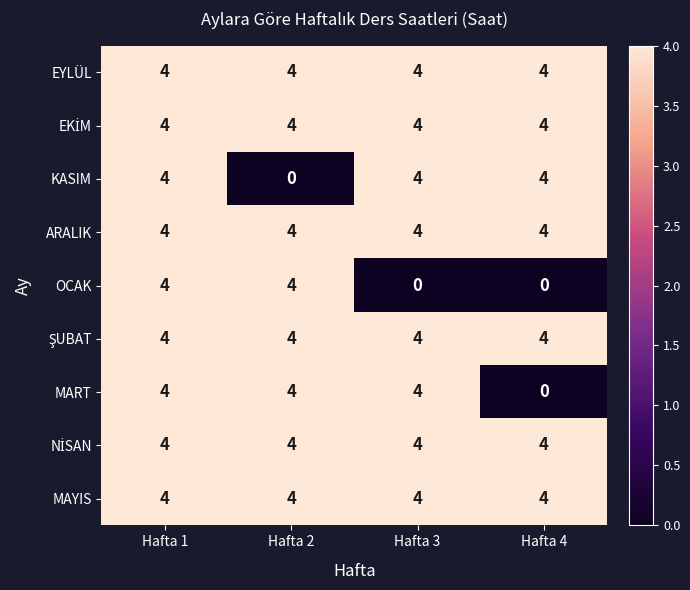

What is the spread (max minus min) of values at Hafta 3?

4